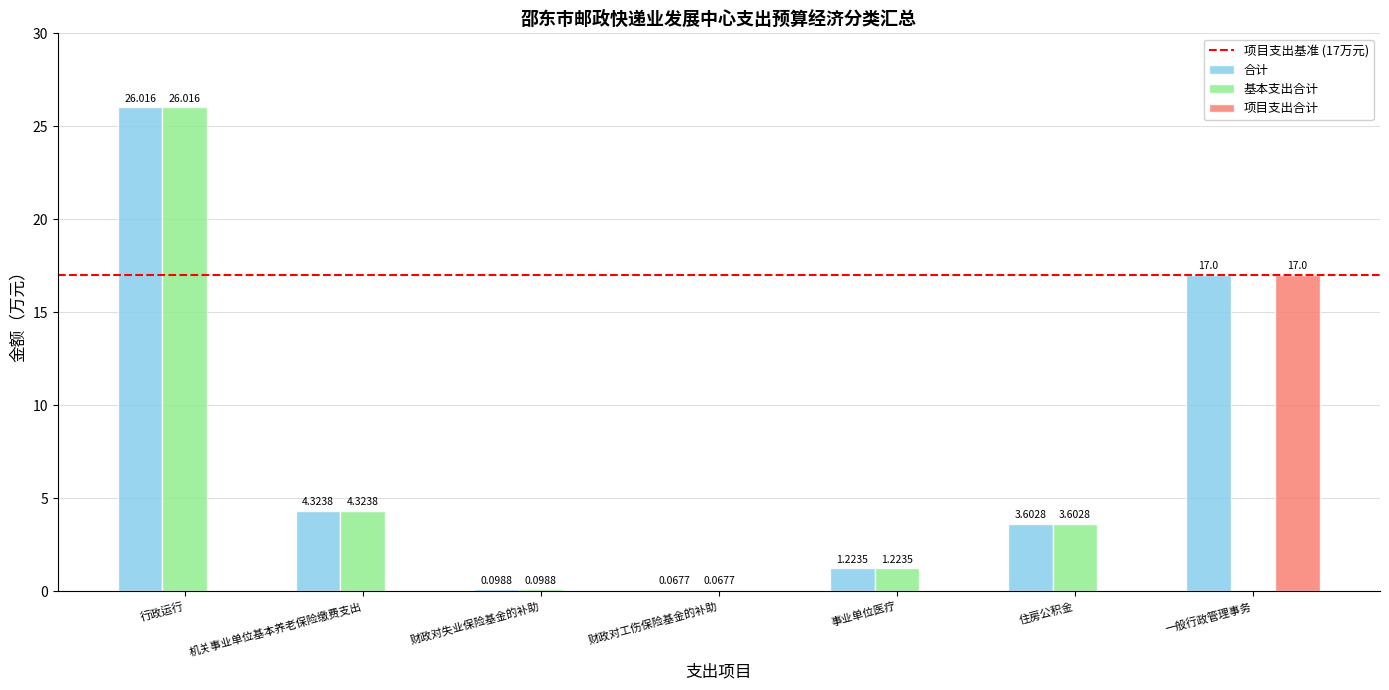

Is the value of 基本支出合计 at 一般行政管理事务 greater than the value of 合计 at 住房公积金?

No